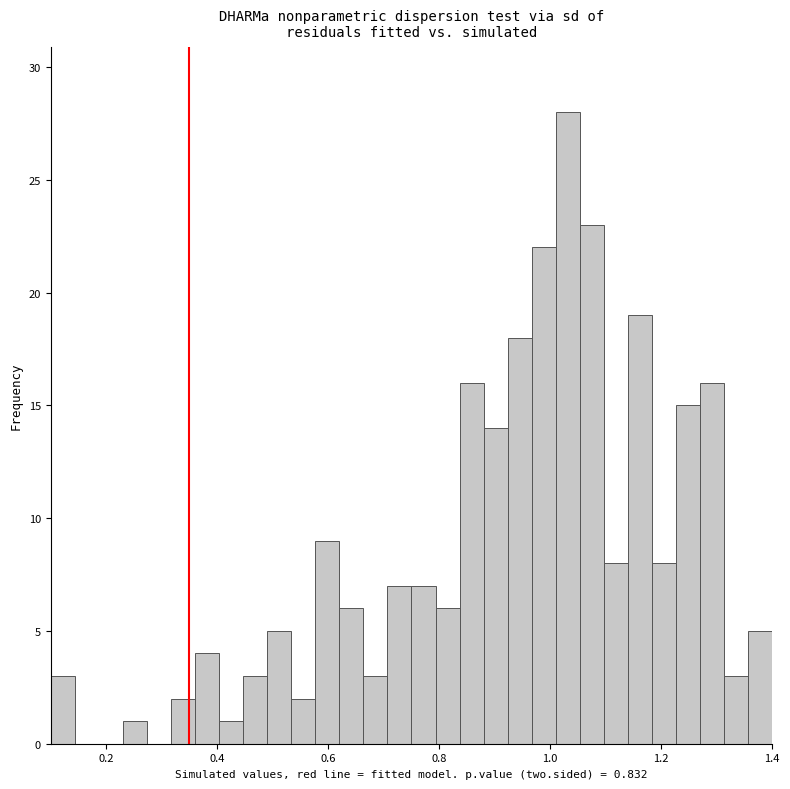

Around what value on the x-axis is the tallest bar? Give the approximate position of its centre, as read against the axis.

1.04